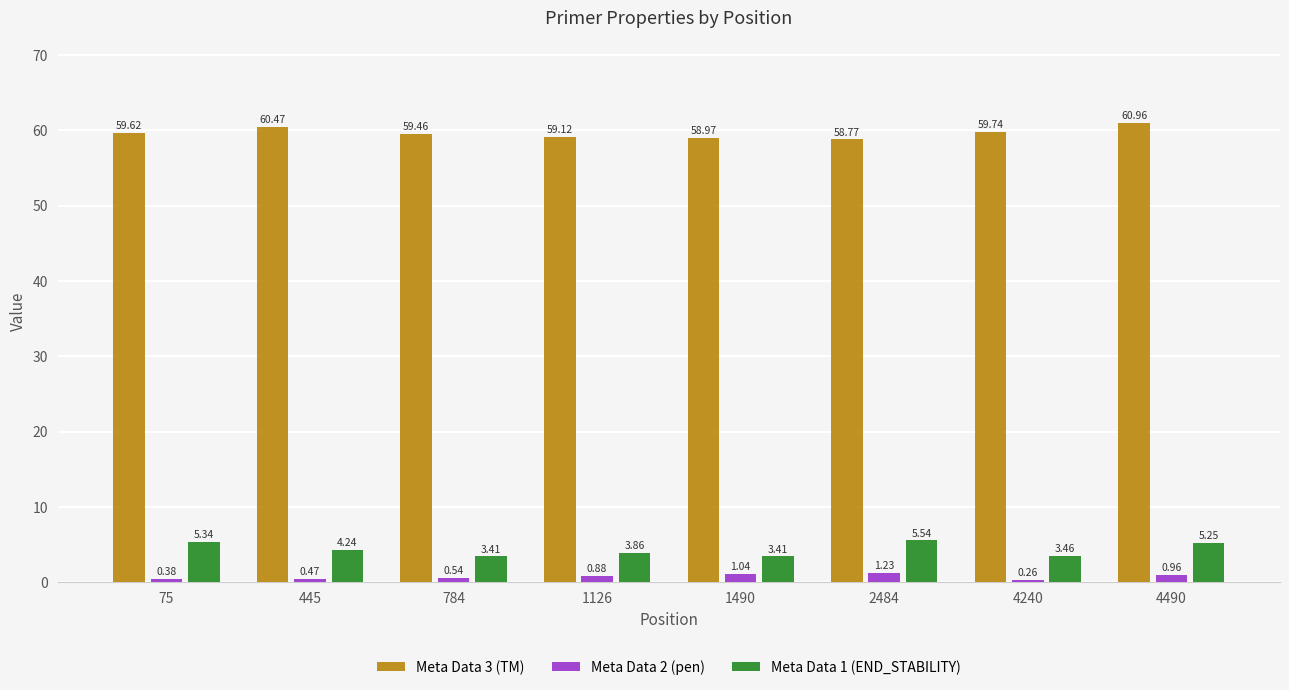

Rank the series at 784 from highest to lowest value.

Meta Data 3 (TM), Meta Data 1 (END_STABILITY), Meta Data 2 (pen)